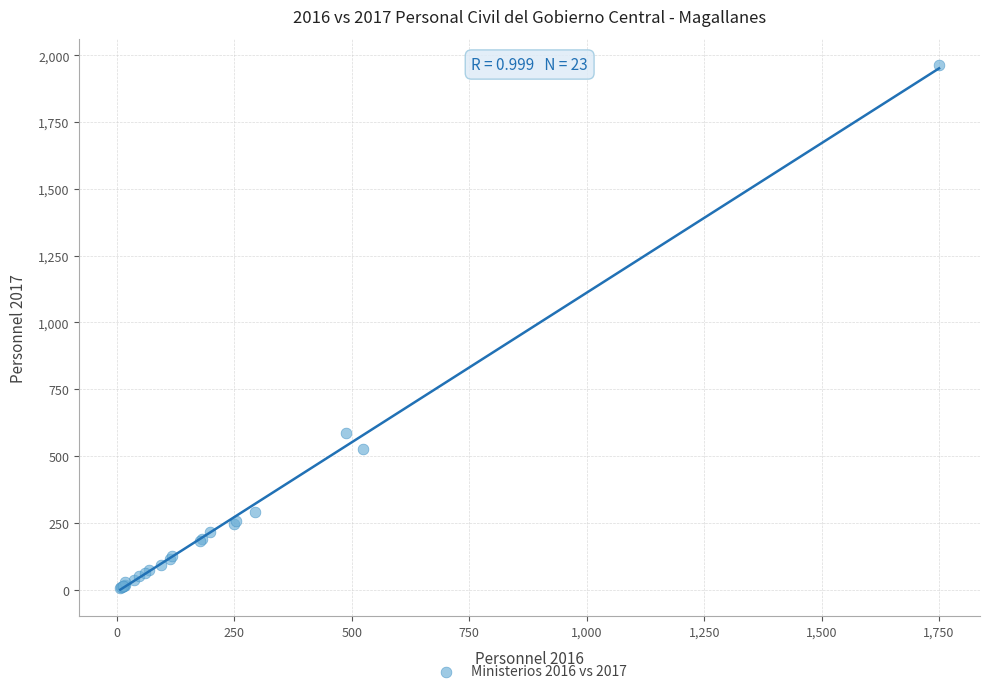

What Y value in the scatter plot is closest to 985?

588